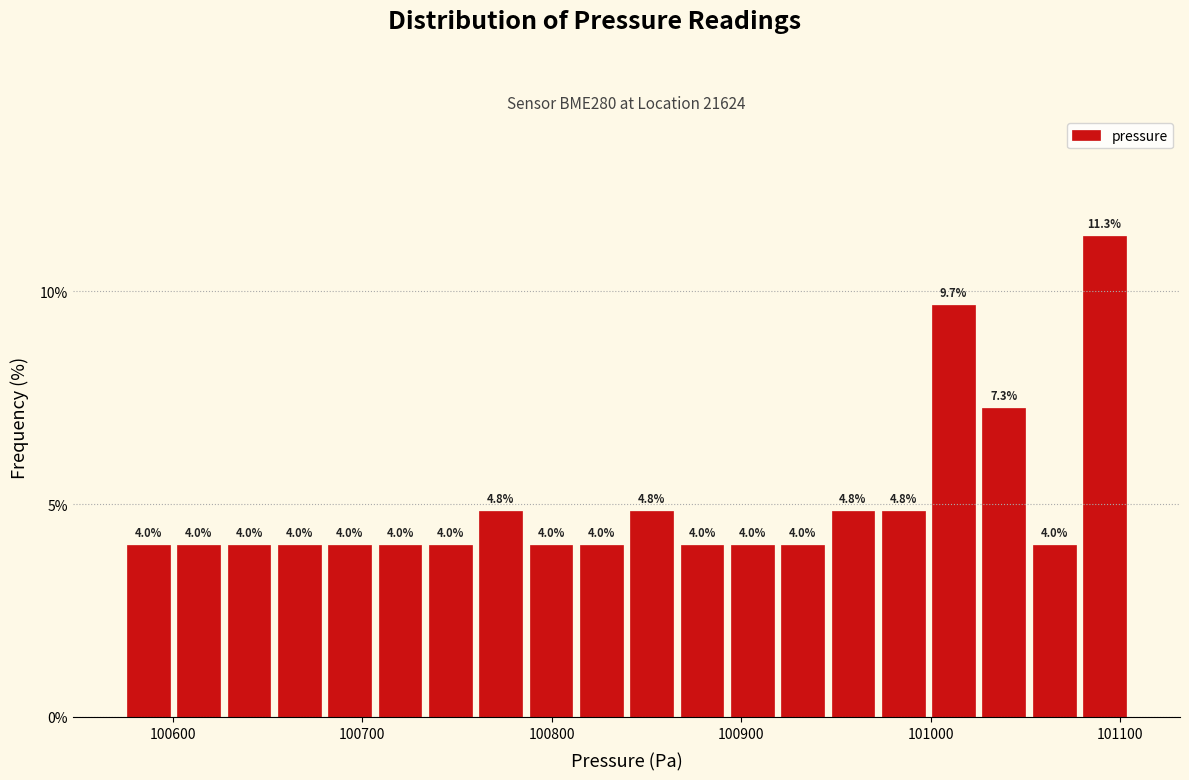

Read against the x-axis, roughly where is the centre of the tallest bar?

101090